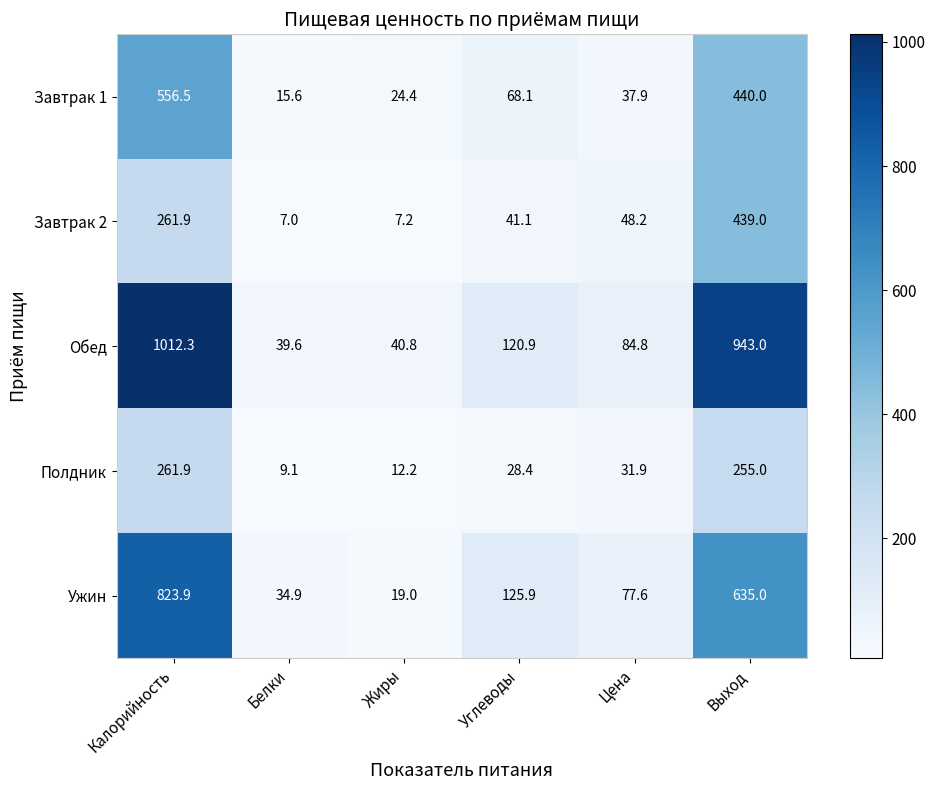

True or false: Ужин has a value of 1046.3 at Выход.

False